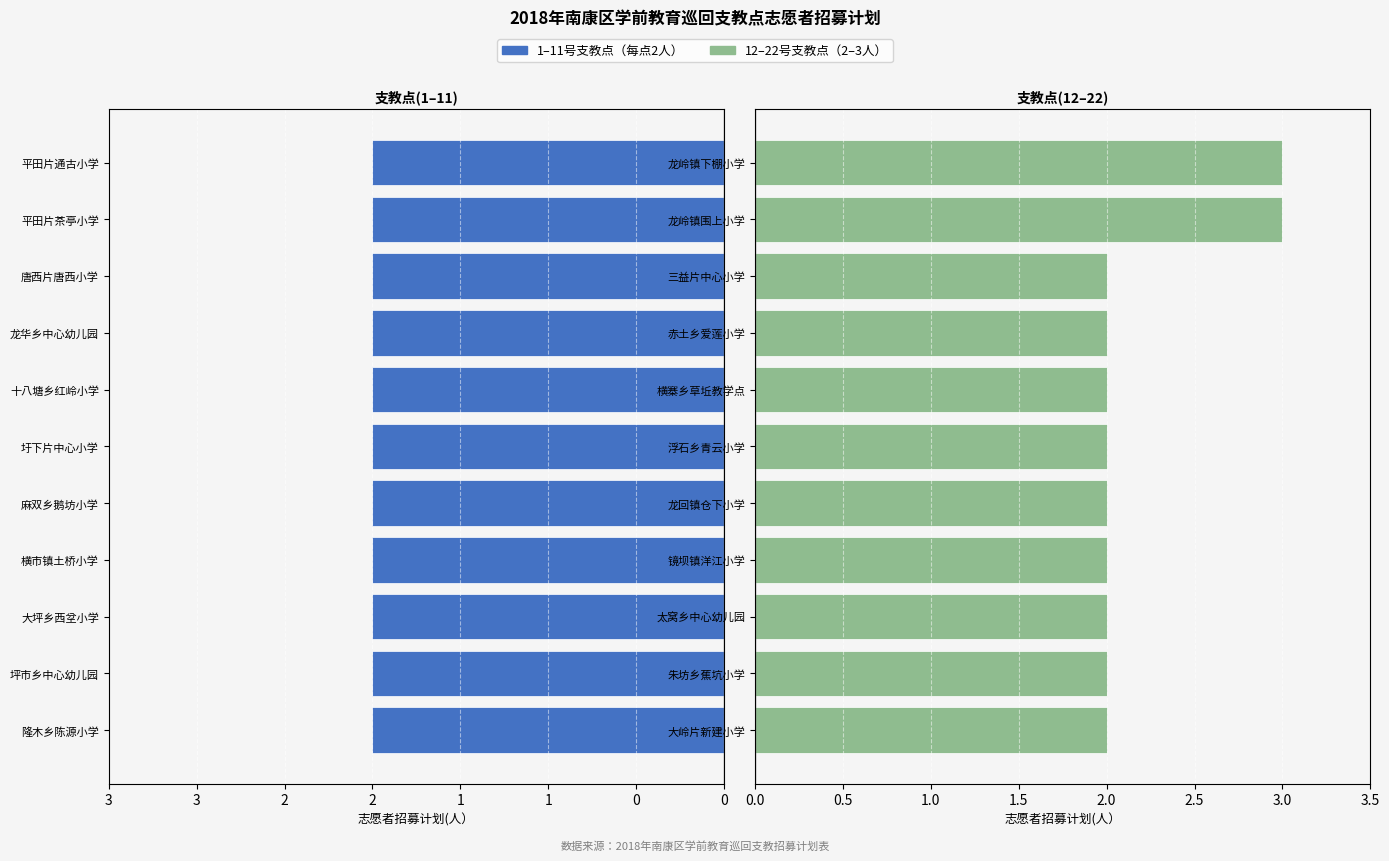

How many bars are there in total?

22